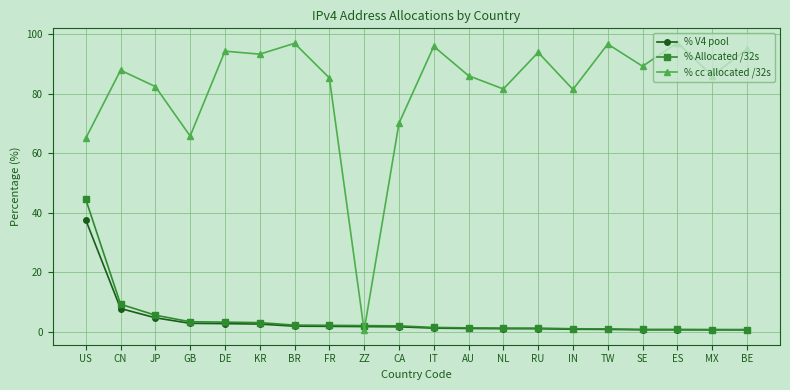

Is it true that % cc allocated /32s equals 95.0 at BE?

True